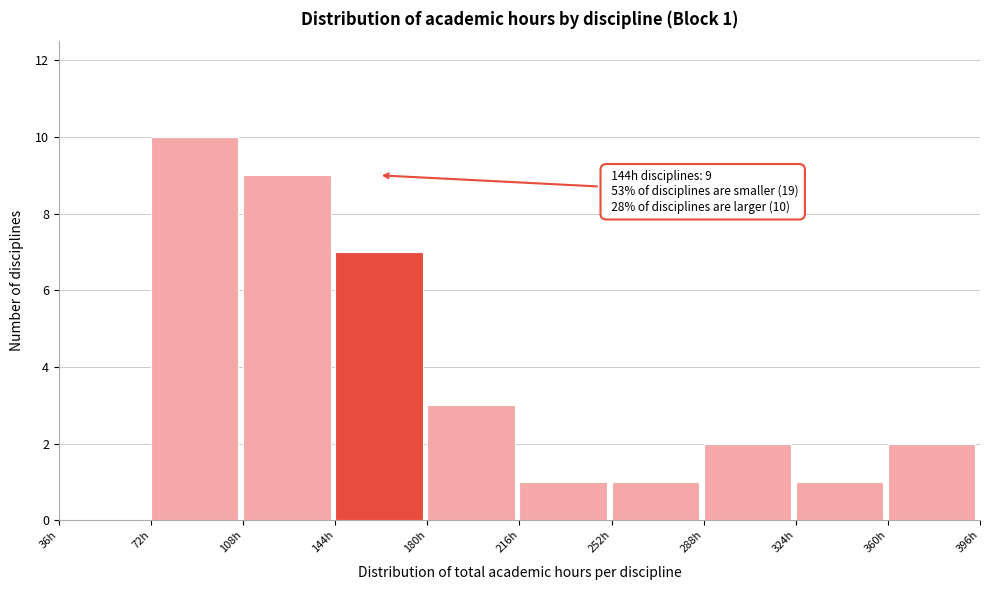

Over which range of the x-axis is the bar tallest?

72 to 108